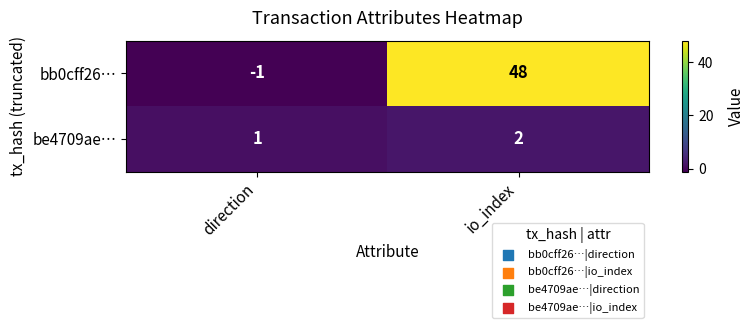

Which series has the largest range (max minus min)?

bb0cff26…